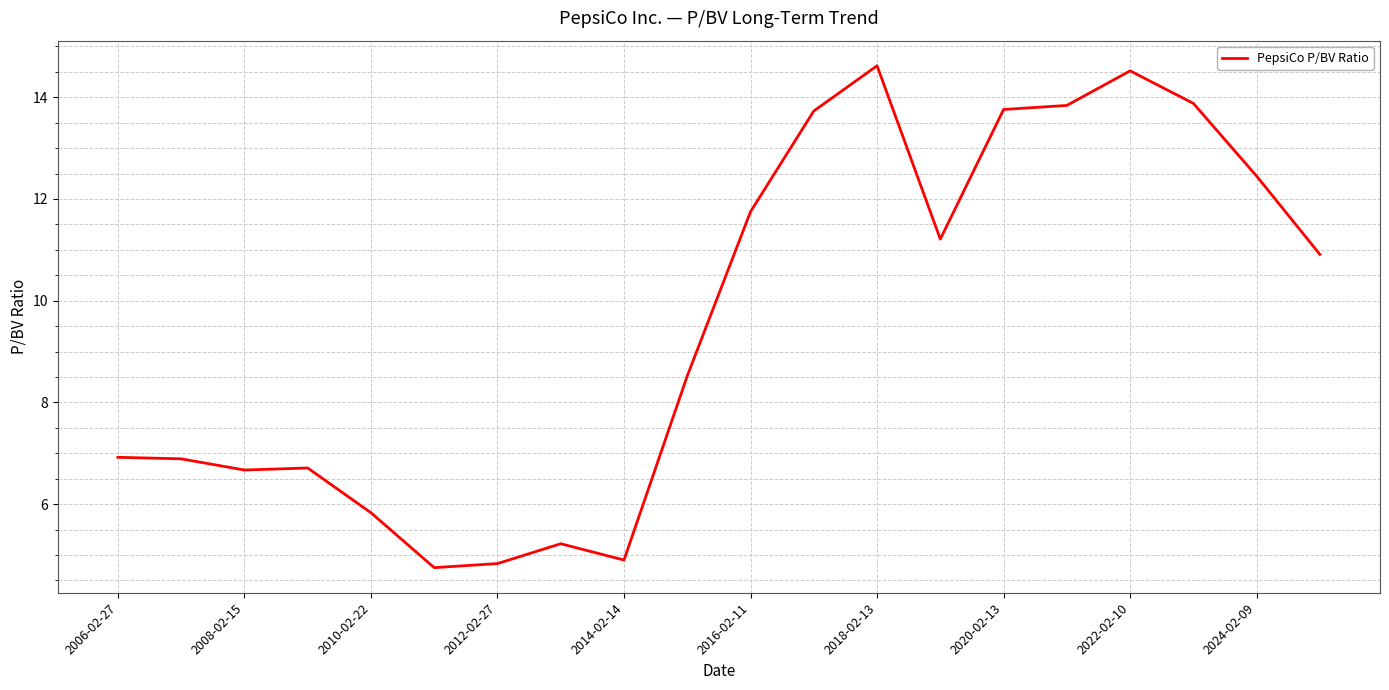

What is the minimum value shown in the chart?

4.8